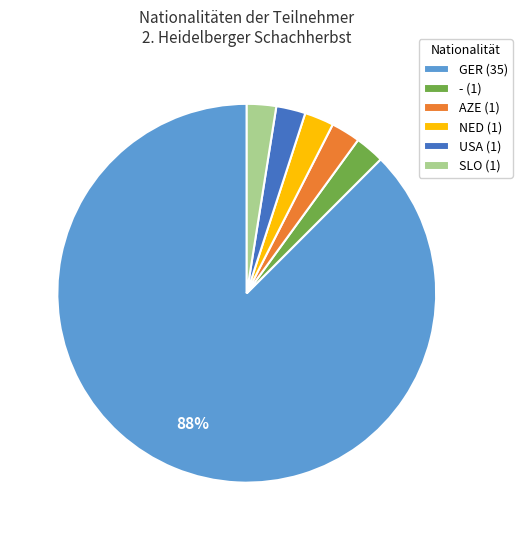

To the nearest percent, what portion does NED (1) represent?

3%